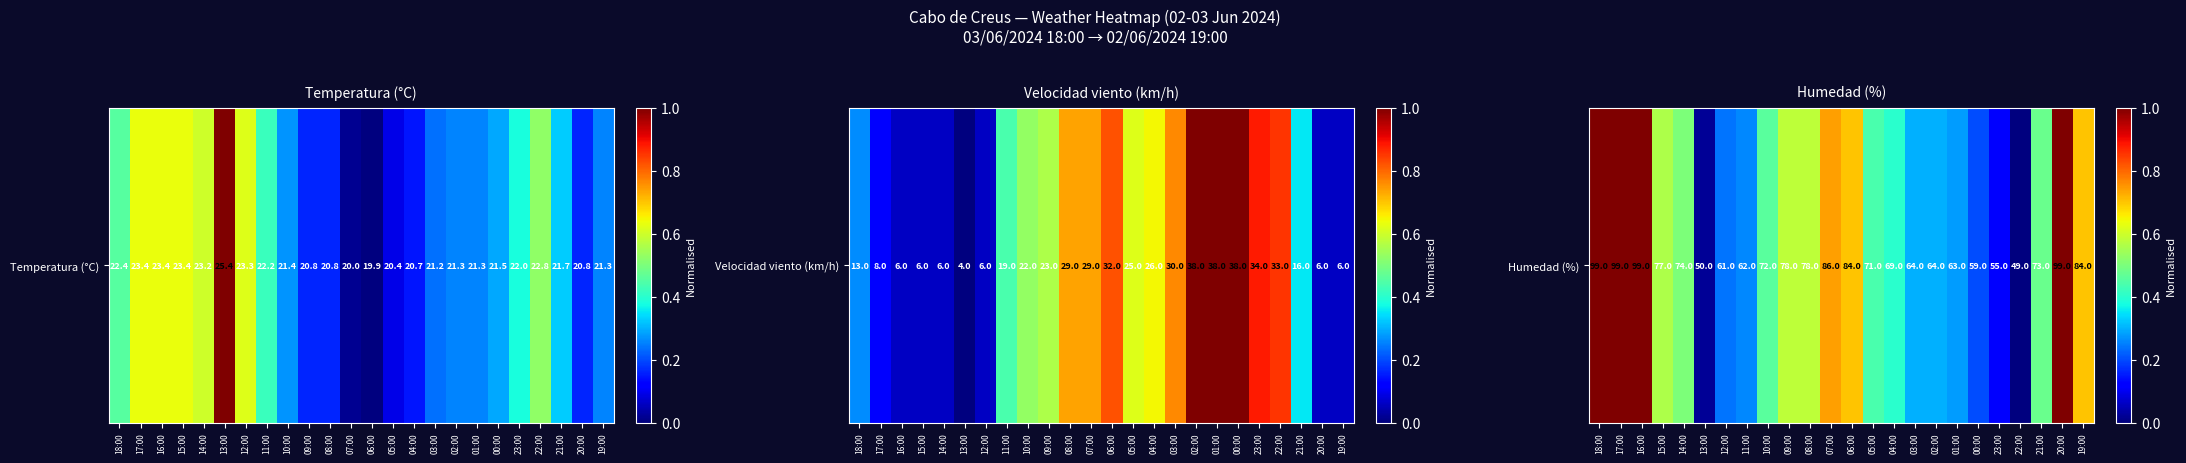

Reading right to left, extract all data points from this chart.

19:00=0.7	20:00=1.0	21:00=0.5	22:00=0.0	23:00=0.1	00:00=0.2	01:00=0.3	02:00=0.3	03:00=0.3	04:00=0.4	05:00=0.4	06:00=0.7	07:00=0.7	08:00=0.6	09:00=0.6	10:00=0.5	11:00=0.3	12:00=0.2	13:00=0.0	14:00=0.5	15:00=0.6	16:00=1.0	17:00=1.0	18:00=1.0